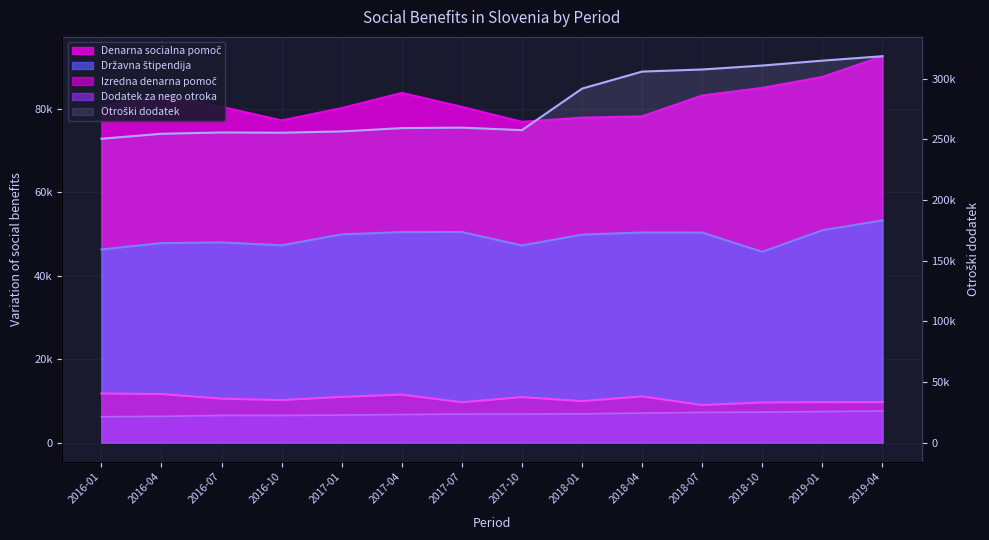

Is it true that Izredna denarna pomoč equals 9707 at 2019-04?

True